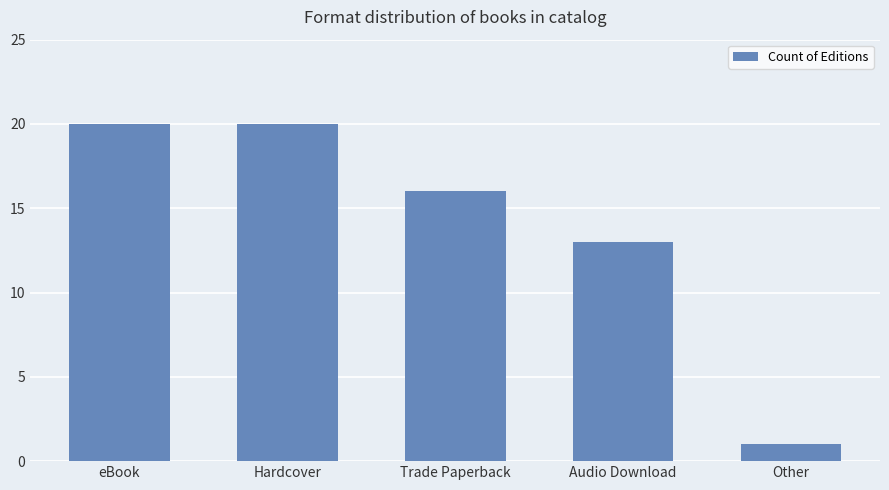

Count the values in the range 13 to 20.

4